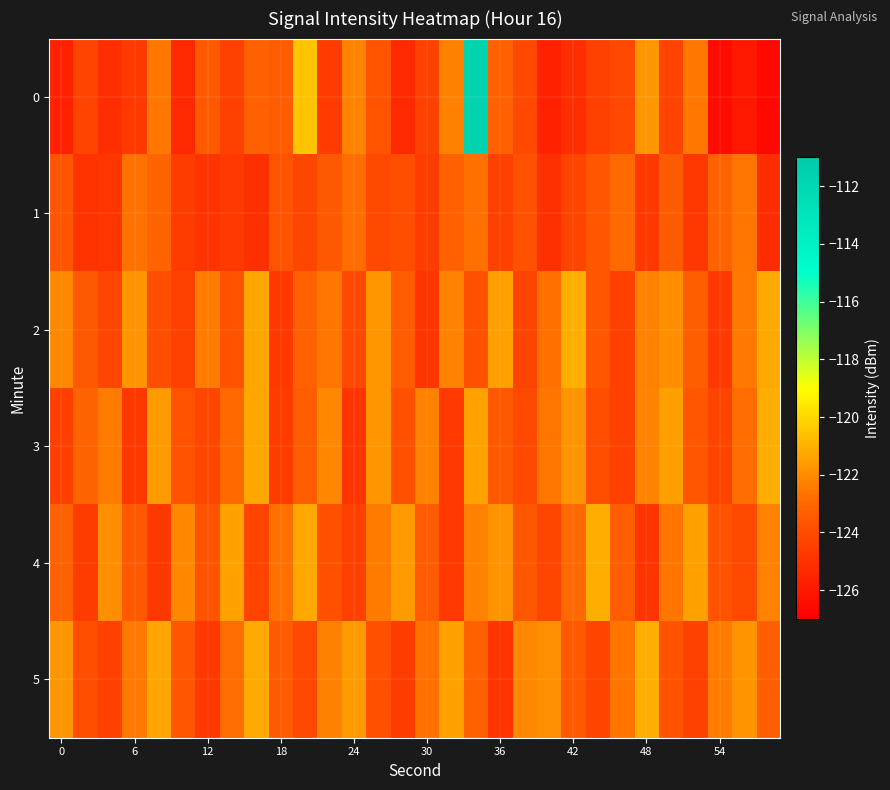

How many series are shown in this chart?

6